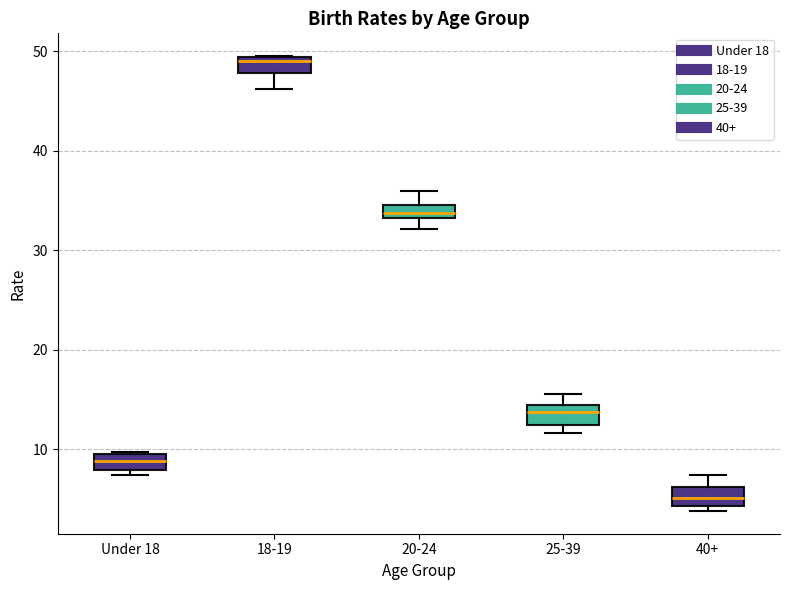

Where is the upper edge of the box for Under 18 on the y-axis? The values are not printed on the chart, so give them approximately, as read against the axis.

10